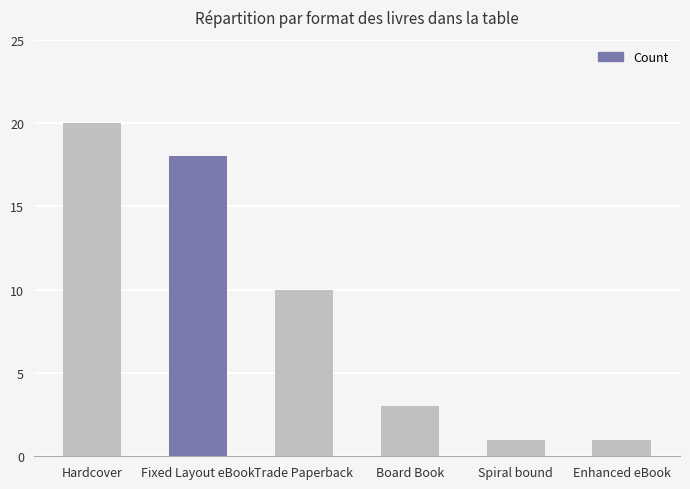

True or false: the data shows 29 at Fixed Layout eBook.

False